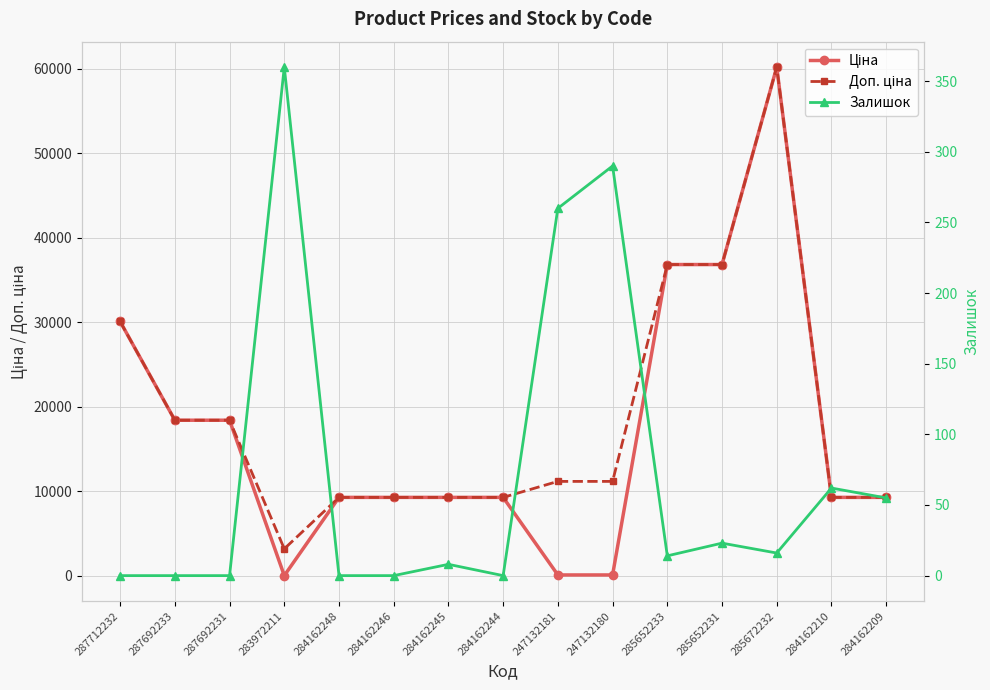

True or false: Доп. ціна and Залишок cross at least once.

False